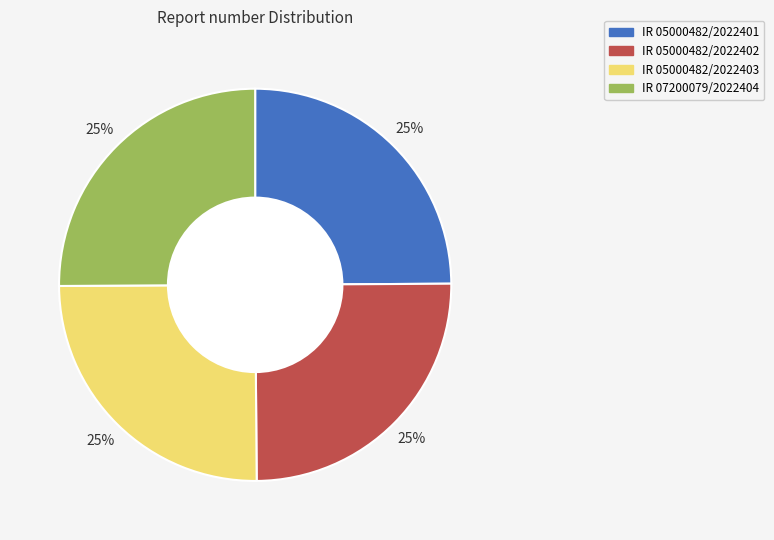

Count the number of slices in the pie.

4